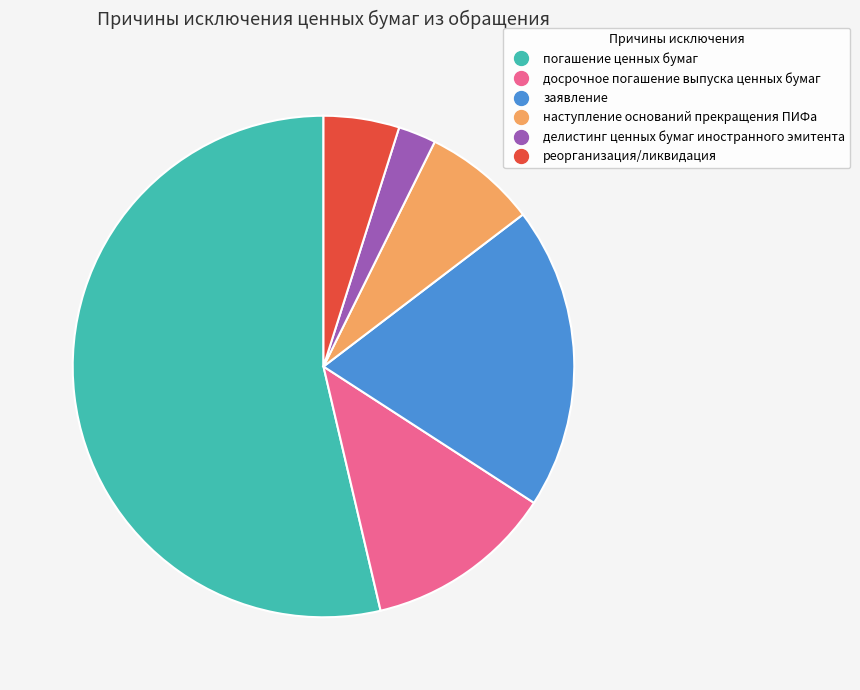

Does any single category account for the majority?

Yes